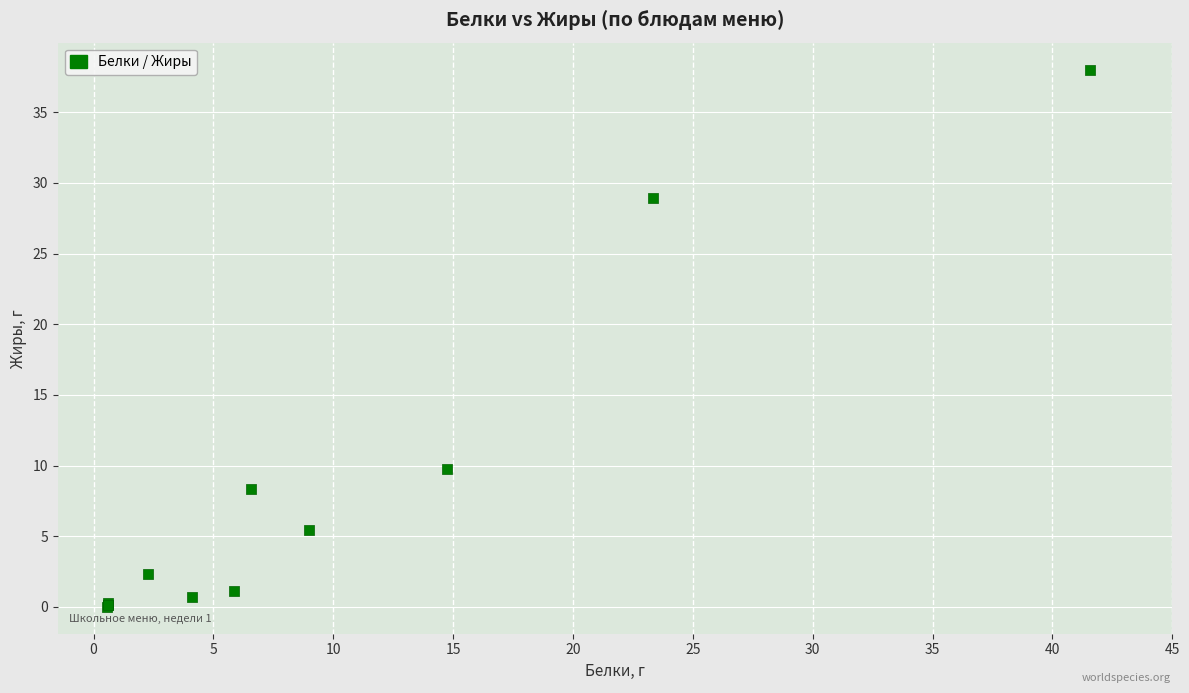

What Y value in the scatter plot is closest to 19?

9.7